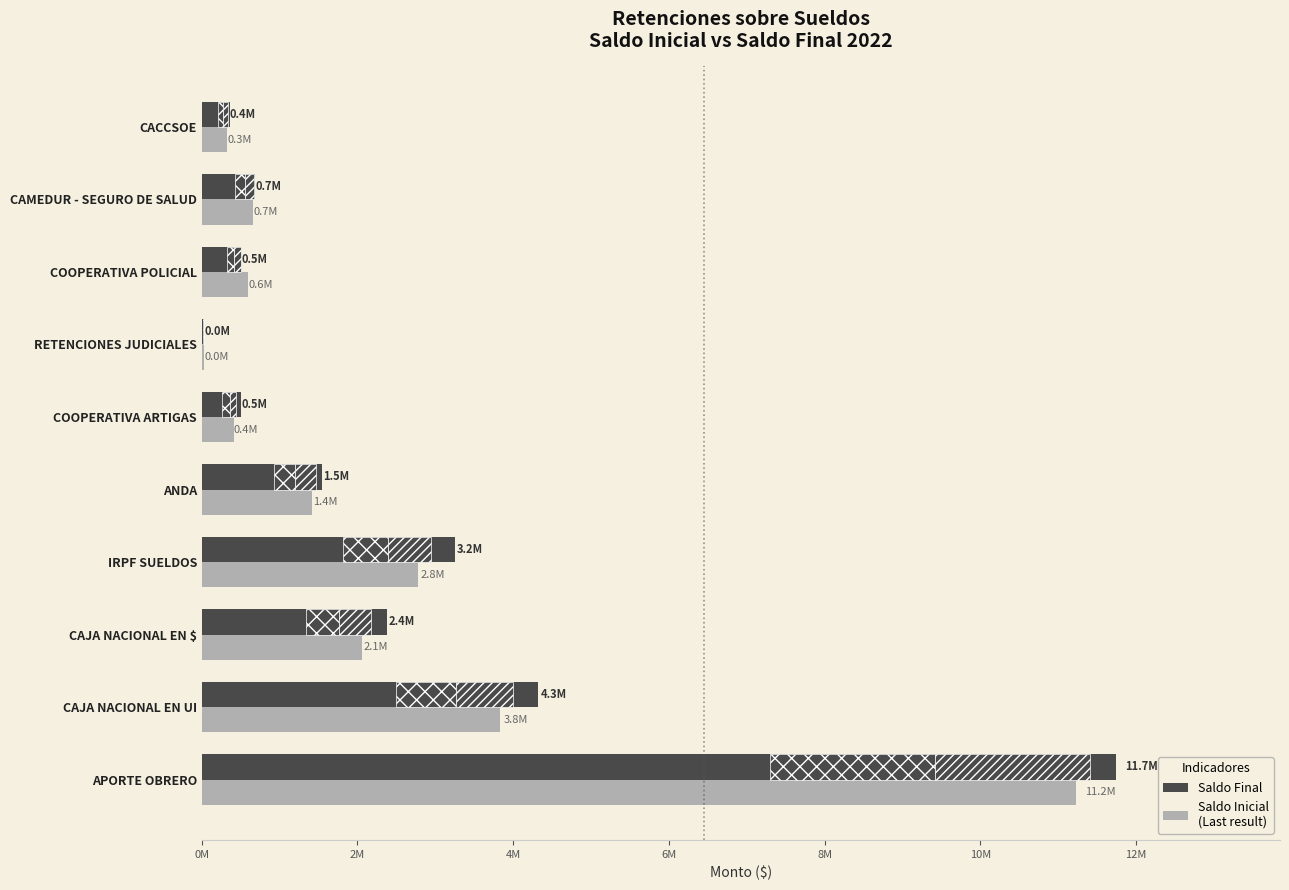

What are all the series names shown in the legend?

Saldo Final, Saldo Inicial